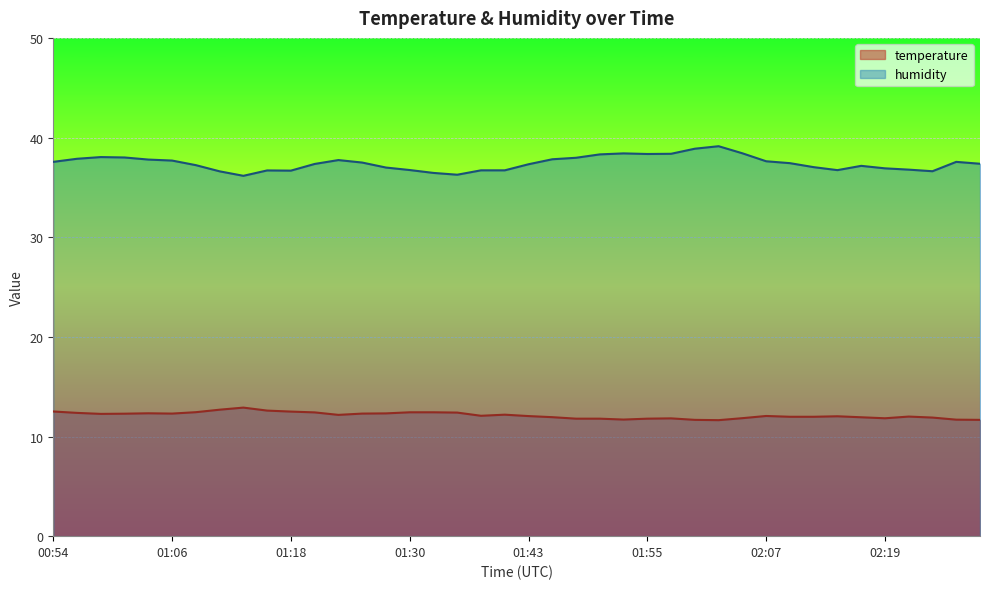

Reading right to left, extract all data points from this chart.

temperature: 11.7	11.7	11.9	12.0	11.8	11.9	12.0	12.0	12.0	12.1	11.8	11.6	11.7	11.8	11.8	11.7	11.8	11.8	11.9	12.1	12.2	12.1	12.4	12.4	12.4	12.3	12.3	12.2	12.4	12.5	12.6	12.9	12.7	12.4	12.3	12.3	12.3	12.3	12.4	12.5
humidity: 37.4	37.6	36.6	36.8	36.9	37.2	36.7	37.0	37.4	37.6	38.4	39.1	38.9	38.4	38.4	38.4	38.3	38.0	37.8	37.3	36.7	36.7	36.3	36.5	36.7	37.0	37.5	37.7	37.4	36.7	36.7	36.2	36.6	37.2	37.7	37.8	38.0	38.0	37.9	37.6